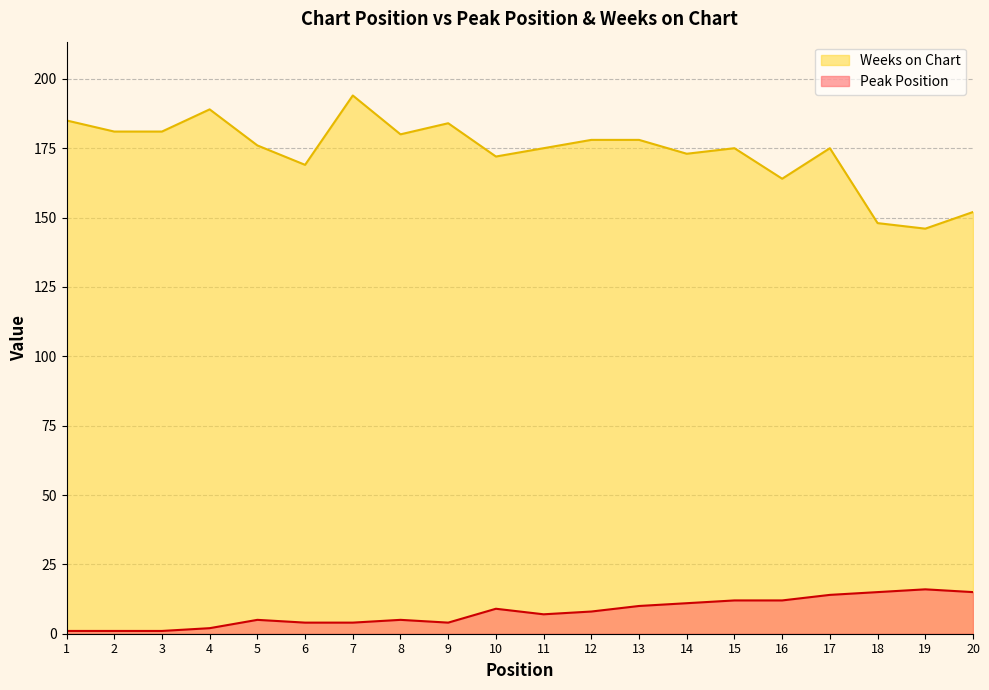

What is the highest value of the Peak Position series?

16